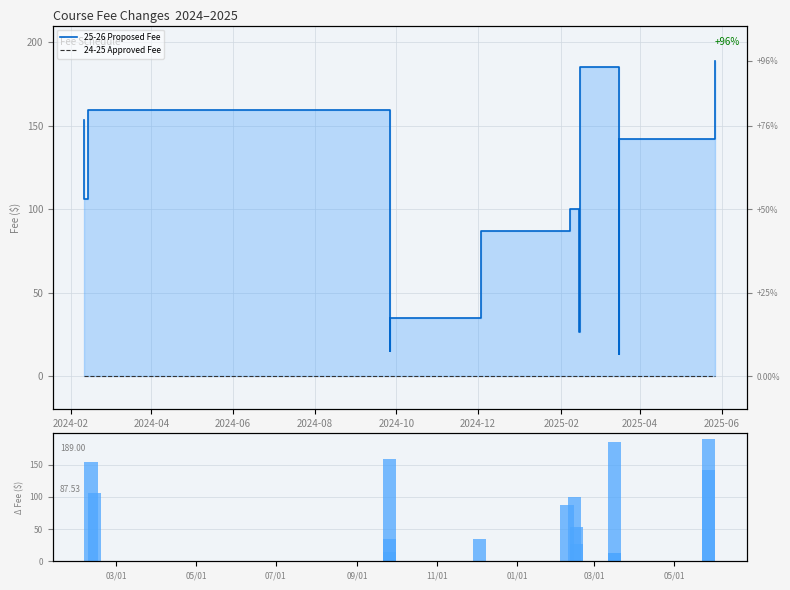

What is the difference between the maximum and minimum values in the 25-26 Proposed Fee series?

175.7